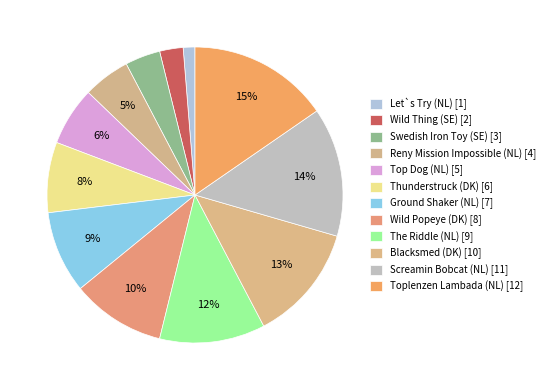

Is it true that Let`s Try (NL) is 1% of the pie?

True